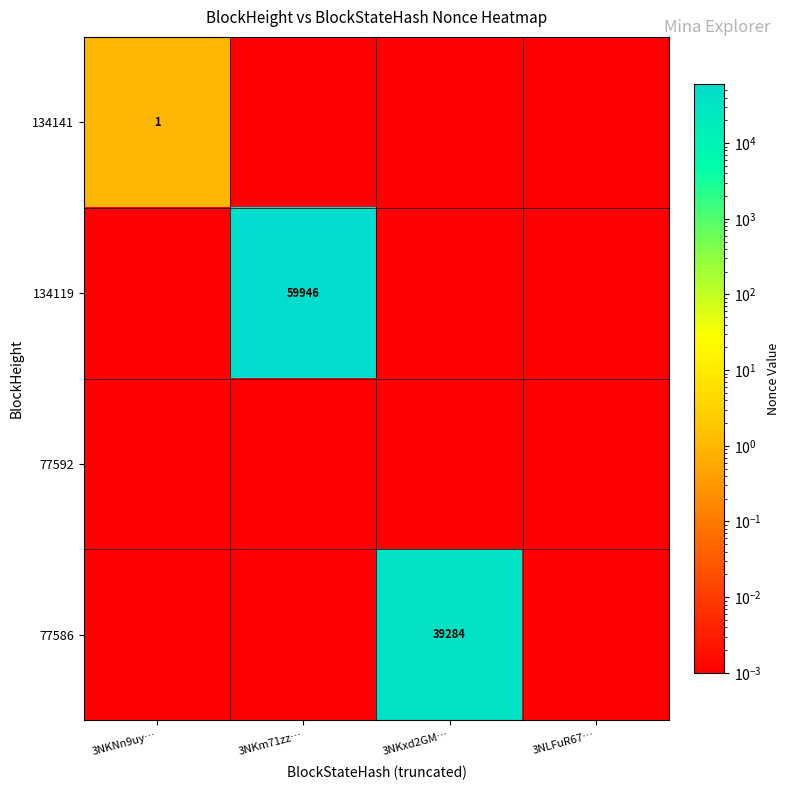

List the labels in order of 134141 value, smallest first.

3NKm71zz…, 3NKxd2GM…, 3NLFuR67…, 3NKNn9uy…